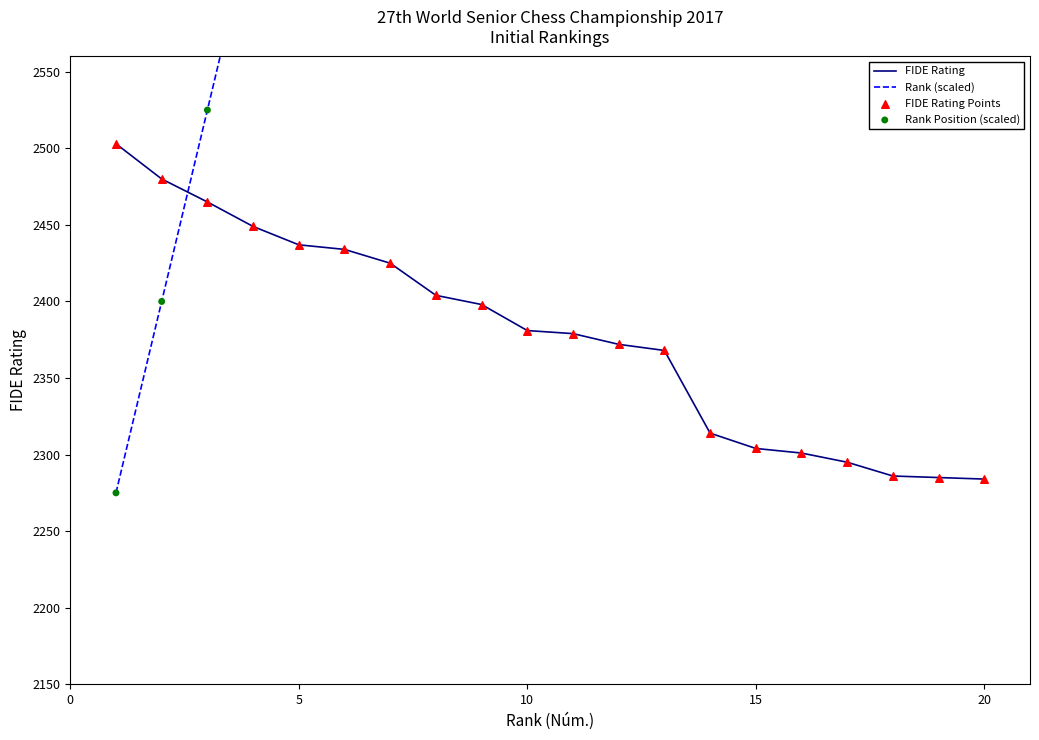

True or false: FIDE Rating has a value of 2381 at 10.

True